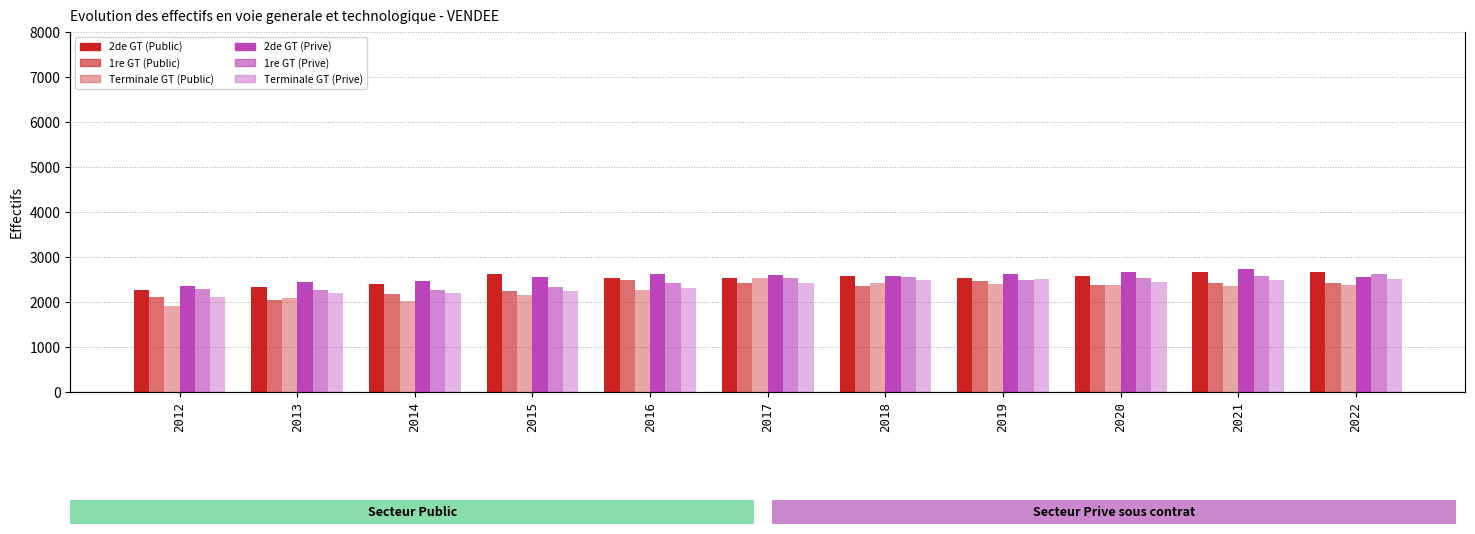

What is the total value across all series at 2016?

14649